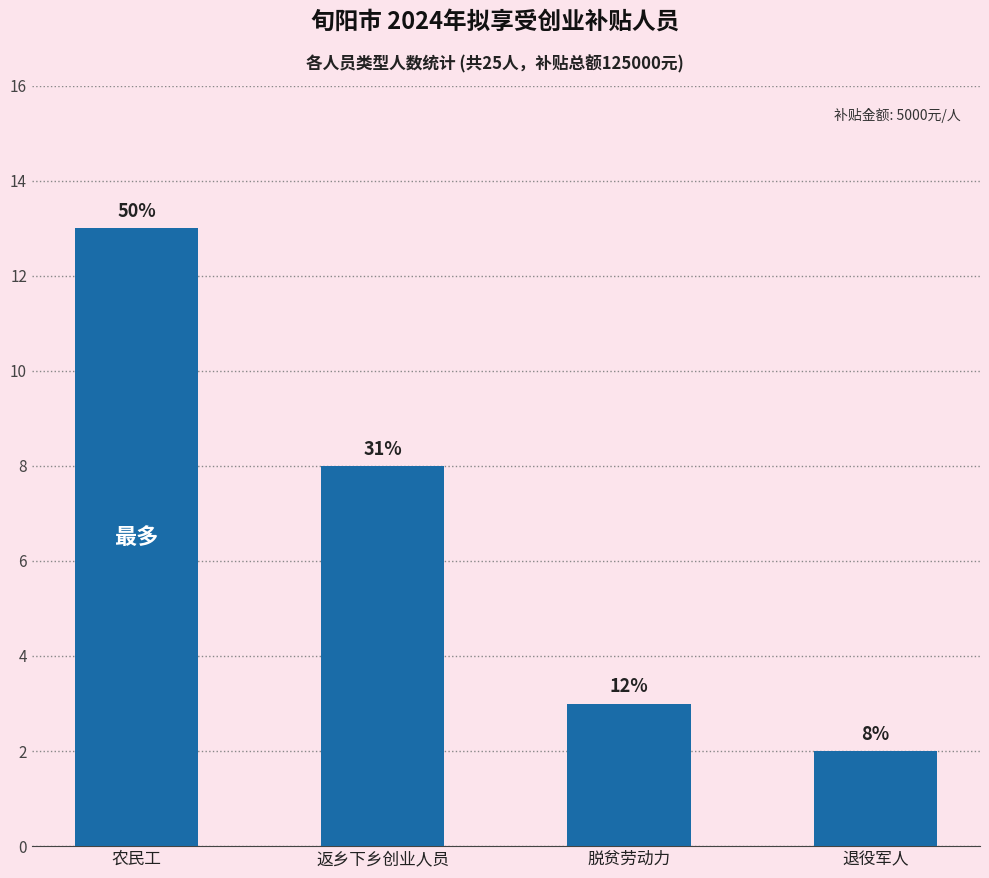

How many bars are there in total?

4